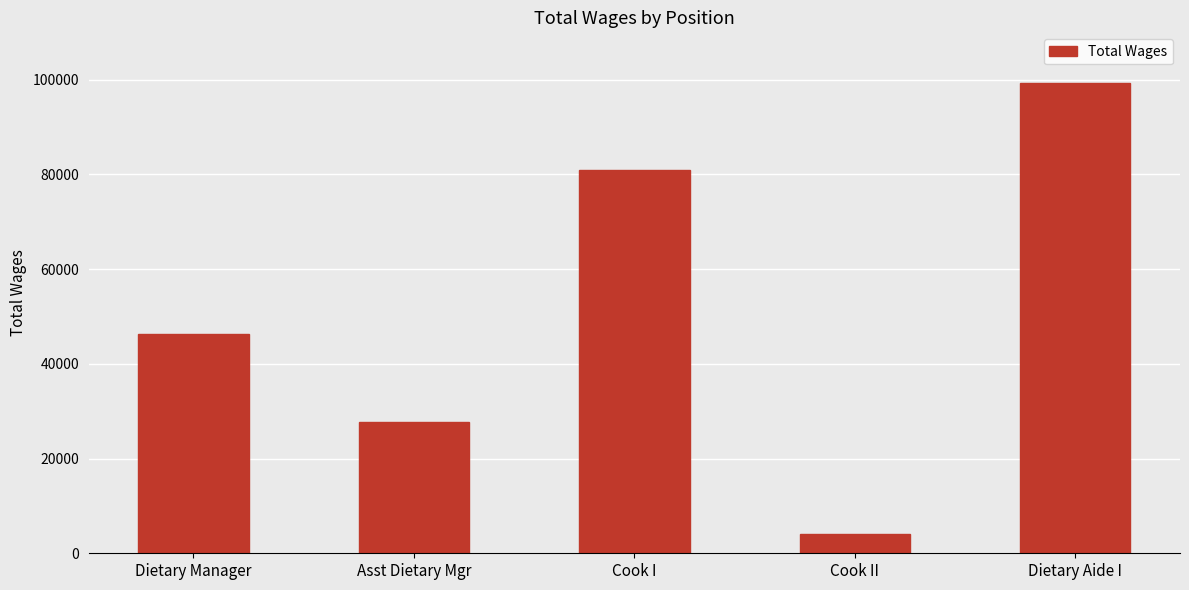

Approximately how many times larger is the value at Asst Dietary Mgr compared to Cook I?

0.3